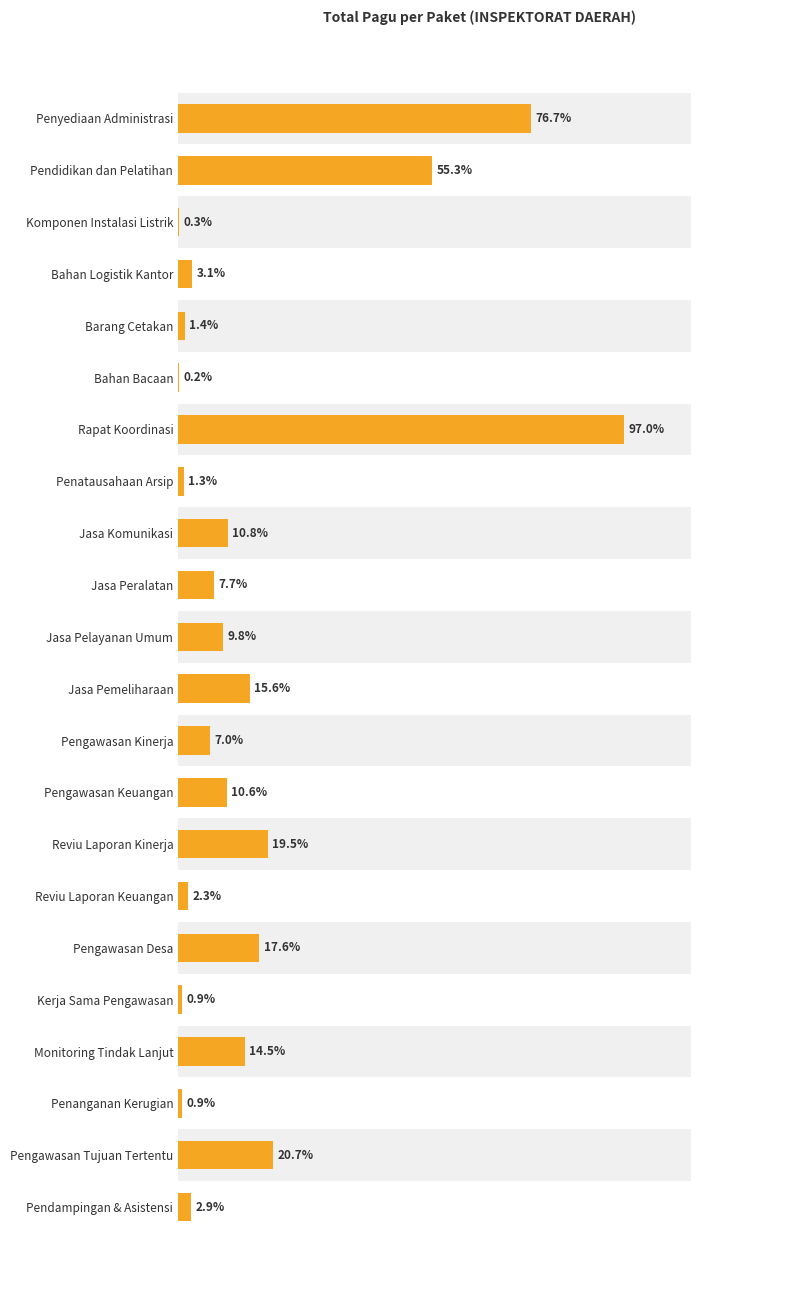

Are the bars grouped side by side (vs. stacked)?

No